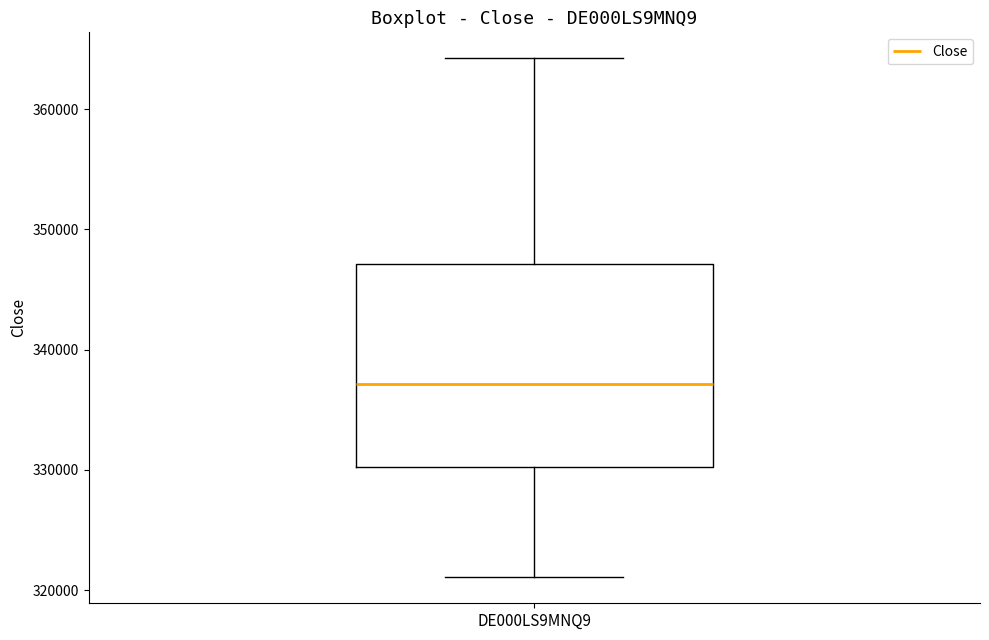

Transcribe this box plot: give where the median line is, the range the box spans, and where the two whiskers end, as read against the y-axis. The values are not printed on the chart, so give them approximately, as read against the axis.

median 337000, box 330000 to 347000, whiskers 321000 to 364000